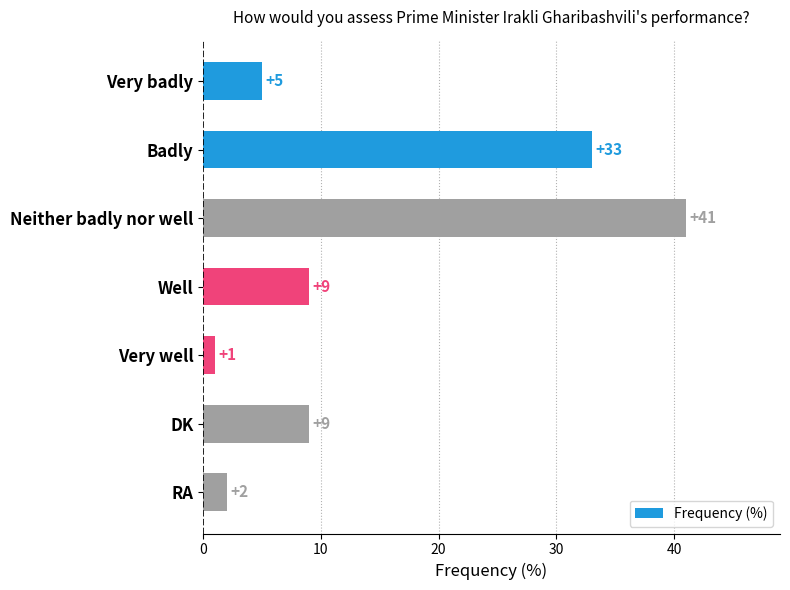

What is the difference between the values at Very badly and RA?

3